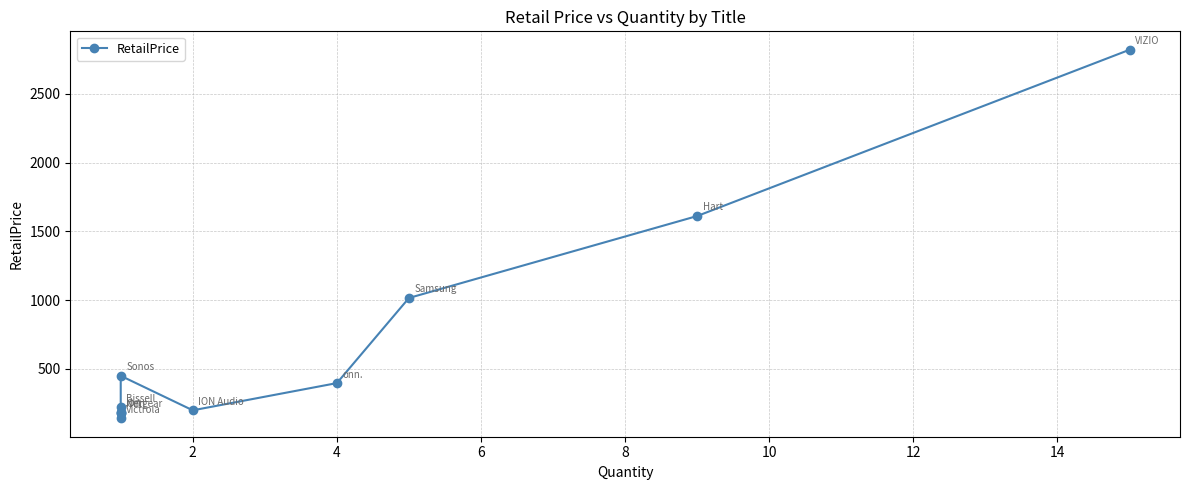

How many lines are shown in the chart?

1